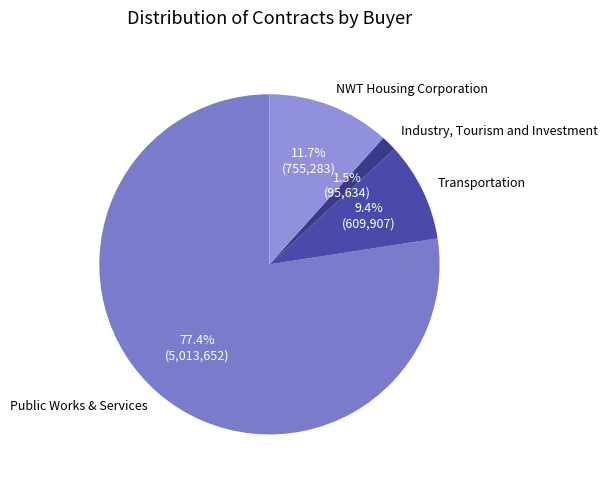

What is the majority slice?

Public Works & Services